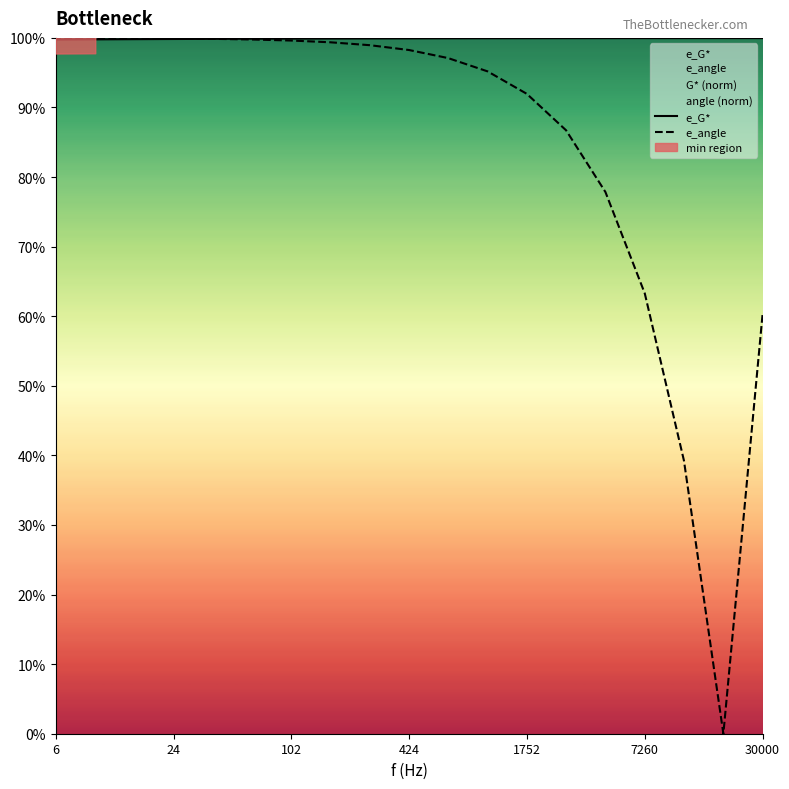

How many intersections are there between e_angle and e_G*?

1